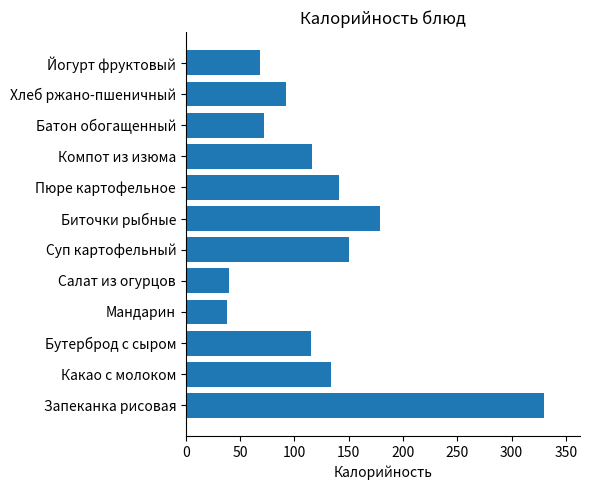

What is the change in value from Бутерброд с сыром to Пюре картофельное?

+26